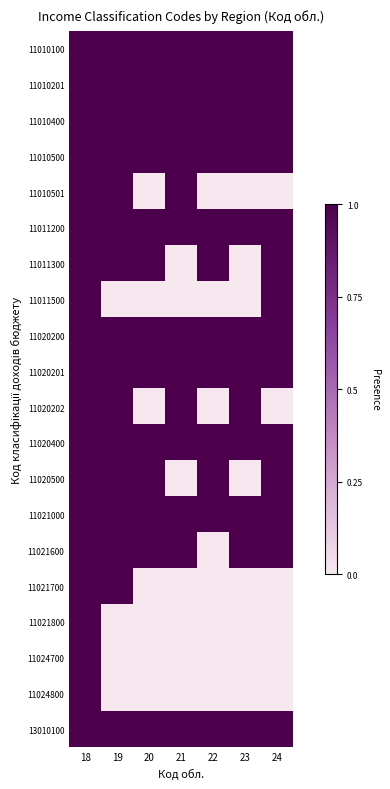

Rank the series at 20 from lowest to highest value.

11010501, 11011500, 11020202, 11021700, 11021800, 11024700, 11024800, 11010100, 11010201, 11010400, 11010500, 11011200, 11011300, 11020200, 11020201, 11020400, 11020500, 11021000, 11021600, 13010100